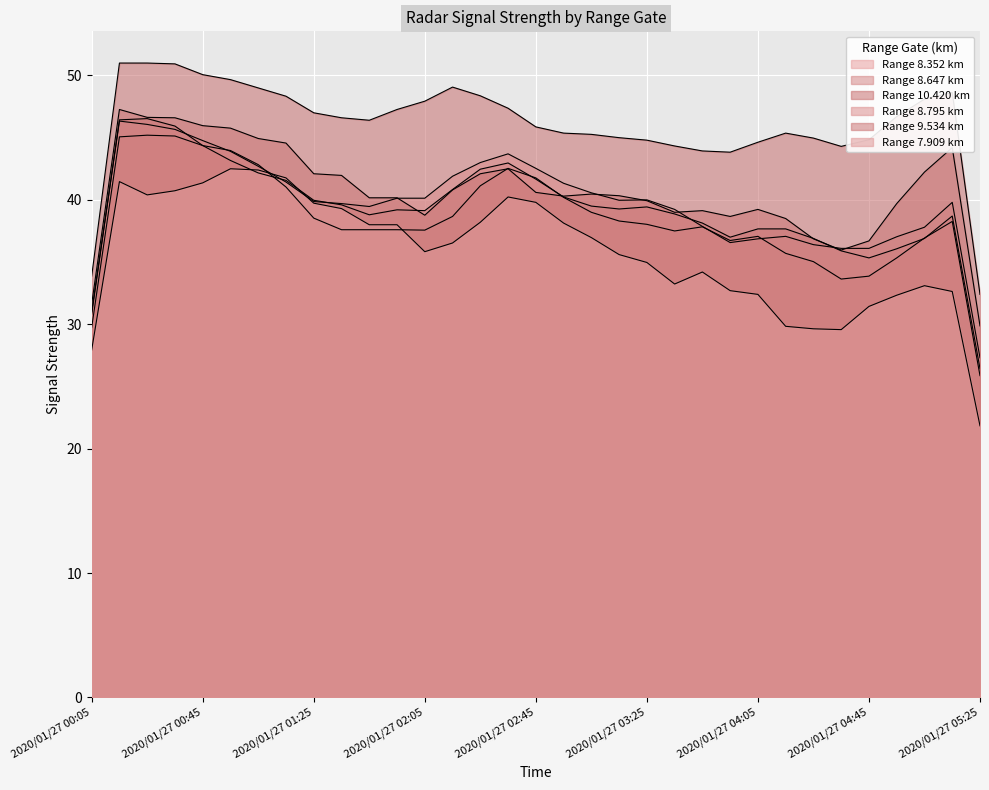

Which has a higher value, 2020/01/27 04:25 or 2020/01/27 01:25?

2020/01/27 01:25